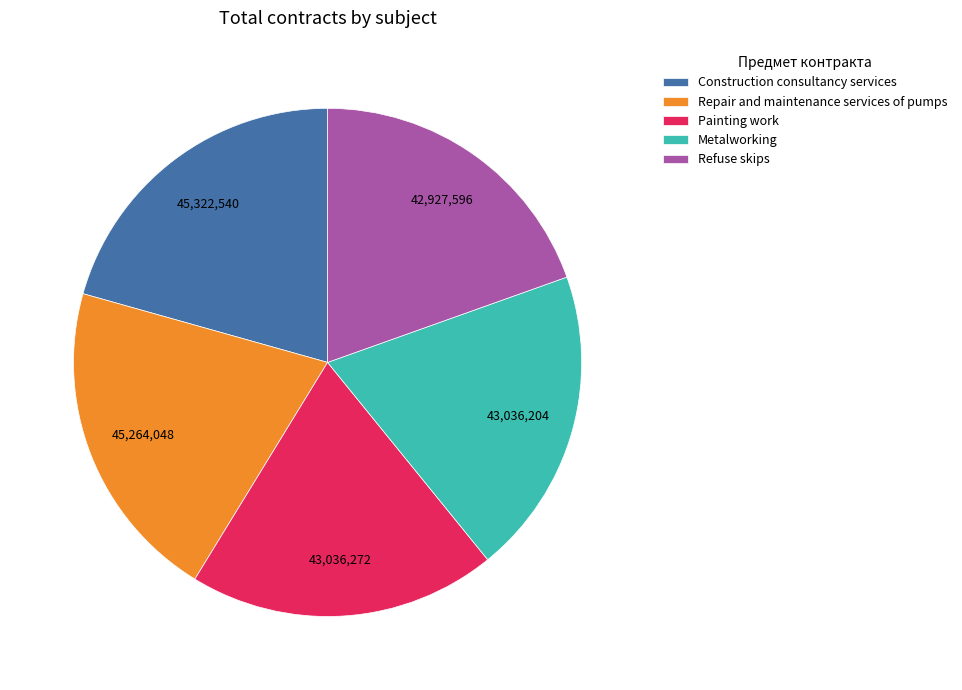

Combined, do Construction consultancy services and Metalworking account for over 50%?

No